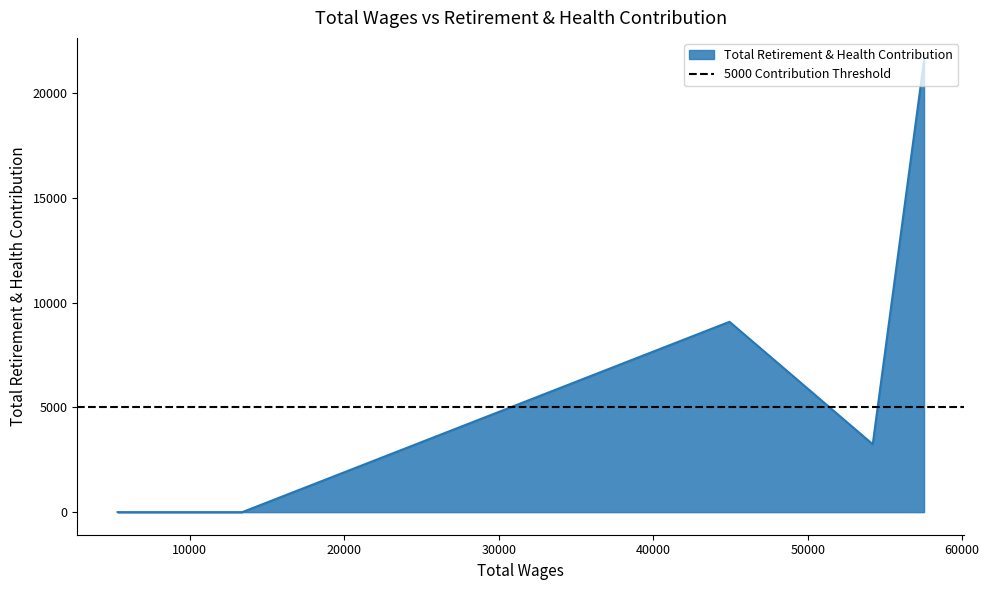

True or false: the data shows 13027 at Maintenance Aide.

False